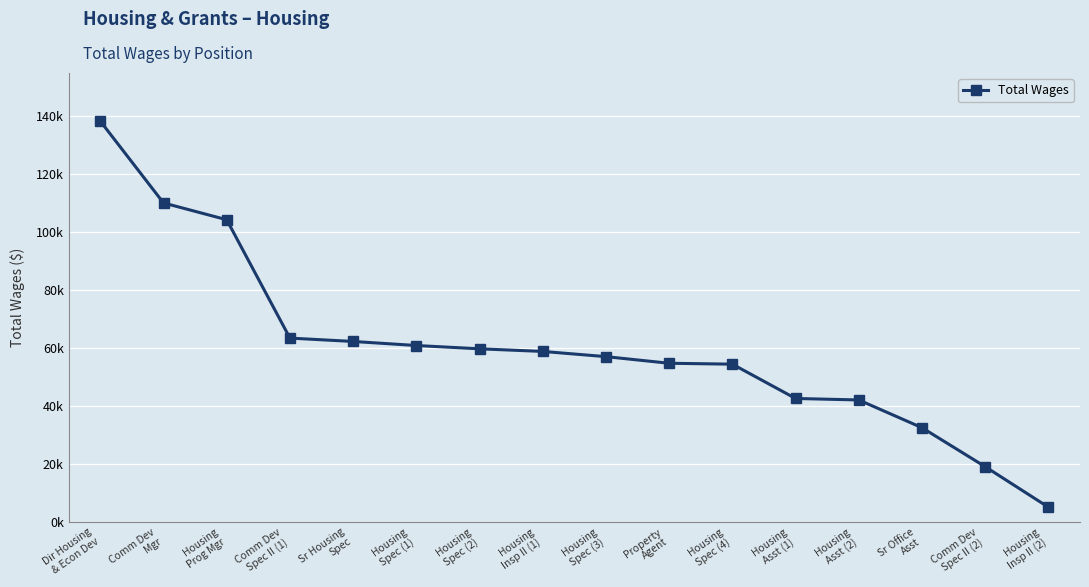

The chart shows a value of 47189 at Sr Office
Asst. True or false?

False